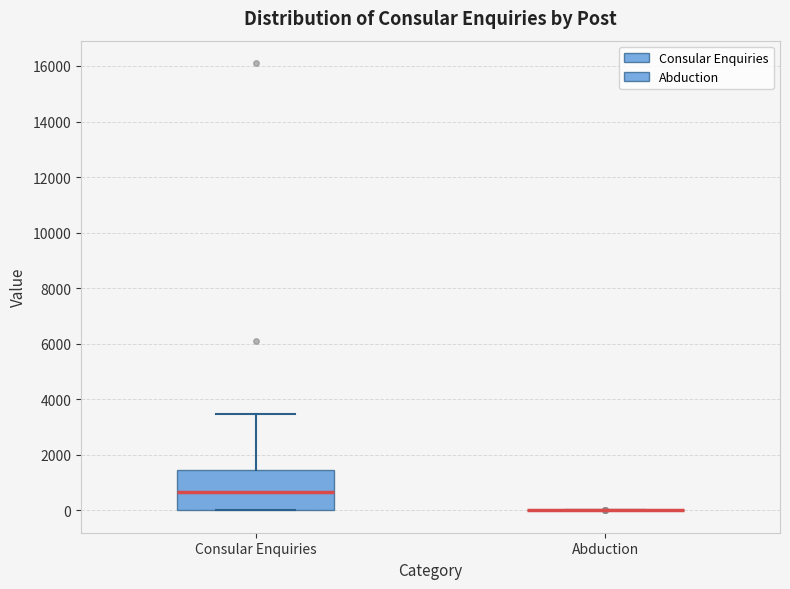

Reading left to right, read every box against the y-axis: the position of its median line, the range the box covers, and the ends of its whiskers. The values are not printed on the chart, so give them approximately, as read against the axis.

Consular Enquiries: median 600, box 0 to 1400, whiskers 0 to 3400
Abduction: box collapsed to a line at 0, whiskers 0 to 0